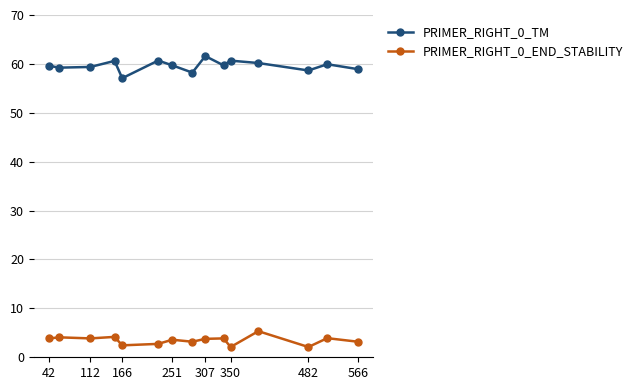

At how many categories does at least one series exceed 38?

15